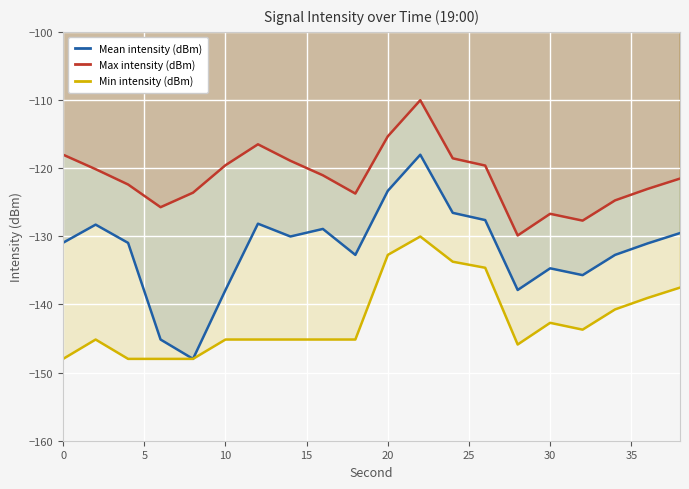

What is the minimum value for Max intensity (dBm)?

-129.9